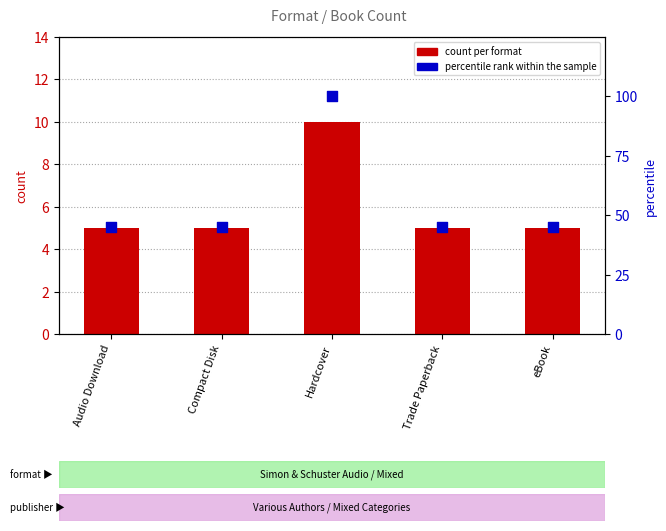

Which series contains the lowest Y value?

count per format